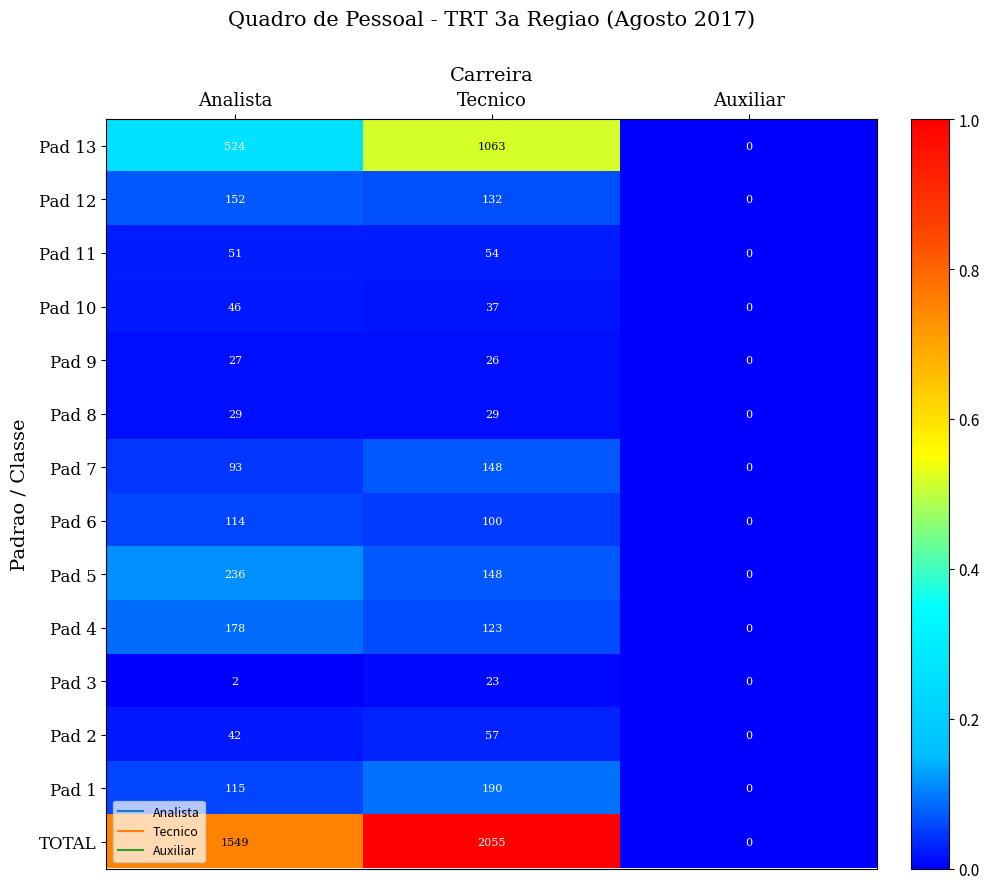

What is the difference between the second highest and minimum values in the Pad 13 series?

524